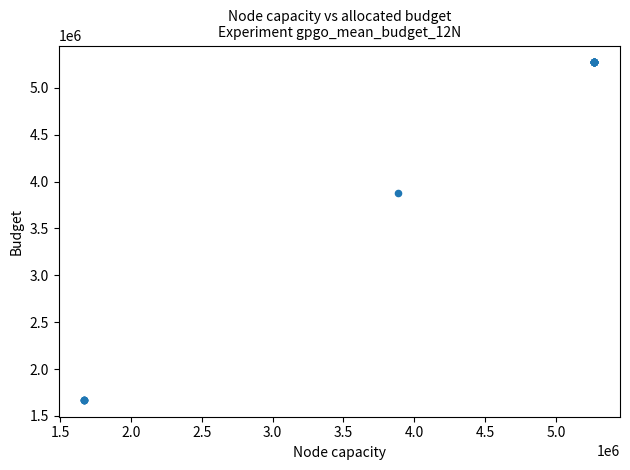

What Y value in the scatter plot is closest to 3471334?

3882953